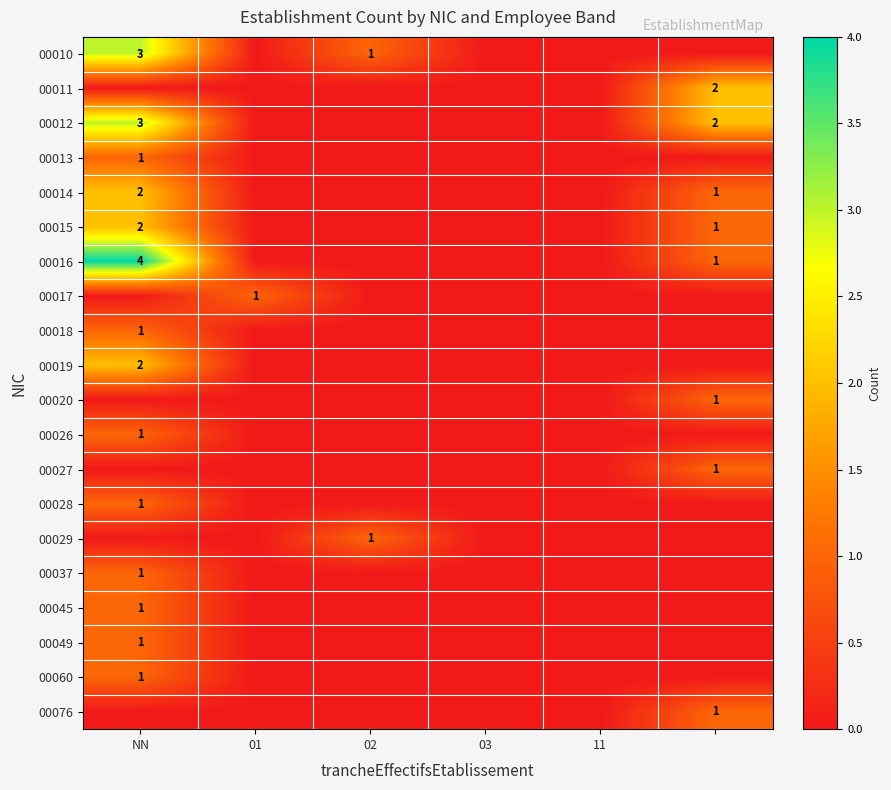

The 00019 series shows 1 at NN. True or false?

False